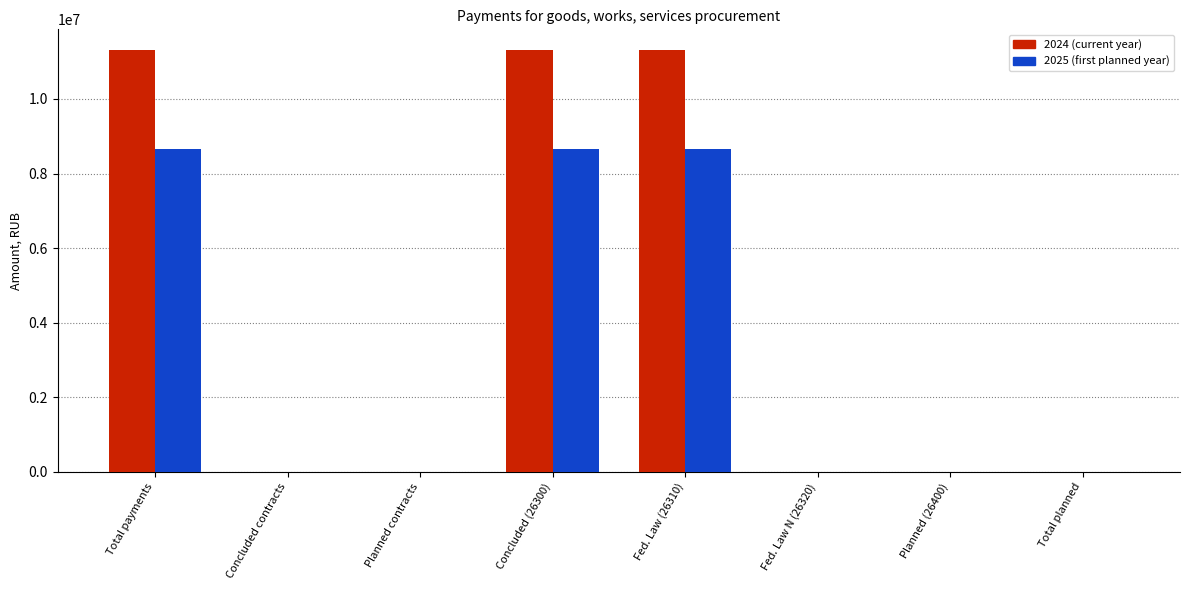

The value of 2024 (current year) at Total payments is 11300995.1. True or false?

True